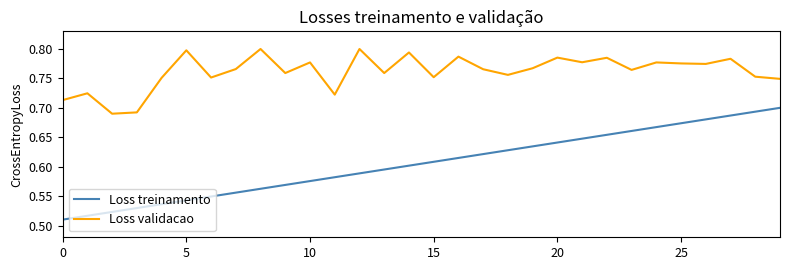

Which series has the widest spread of values?

Loss treinamento